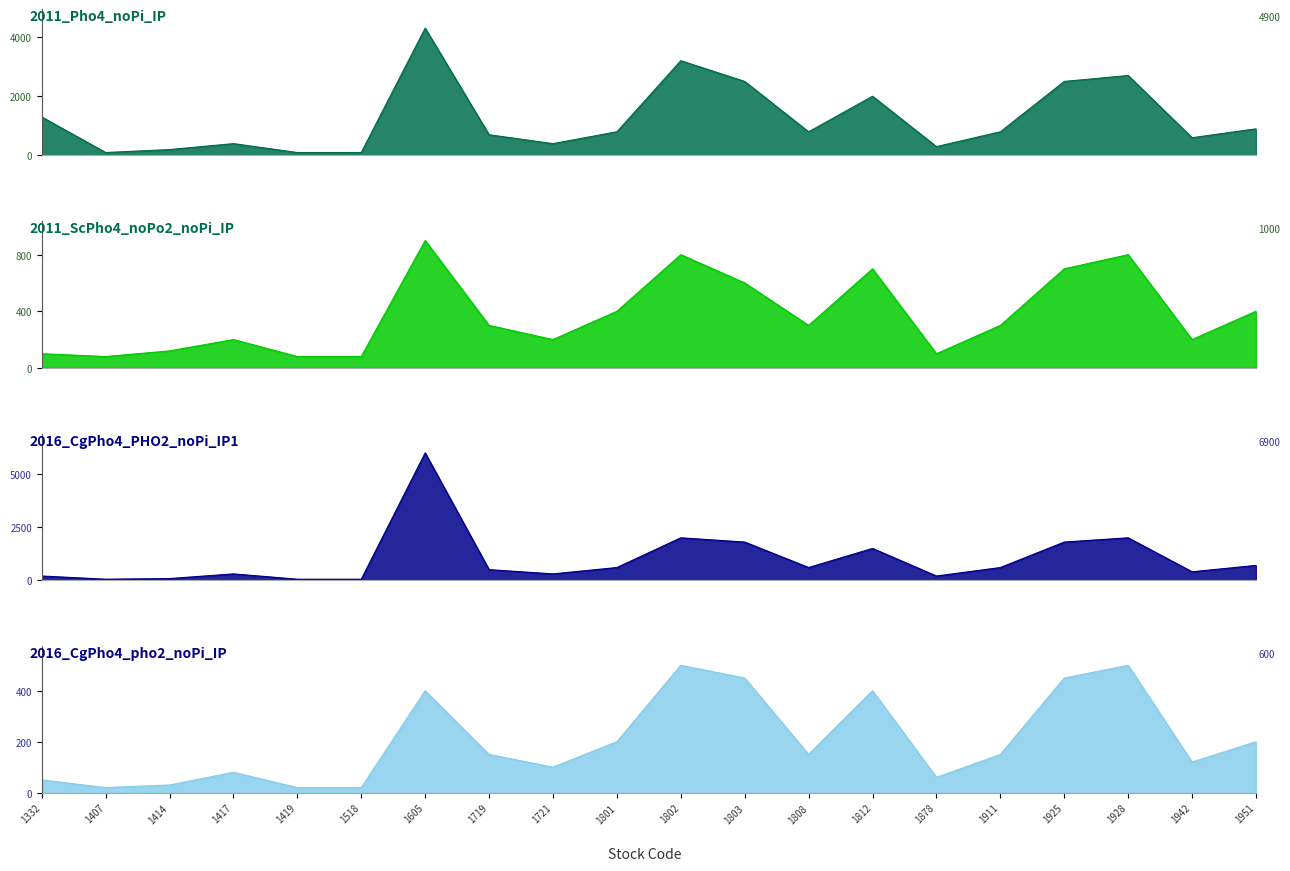

The value of 2011_Pho4_noPi_IP at 1928 is 1552. True or false?

False